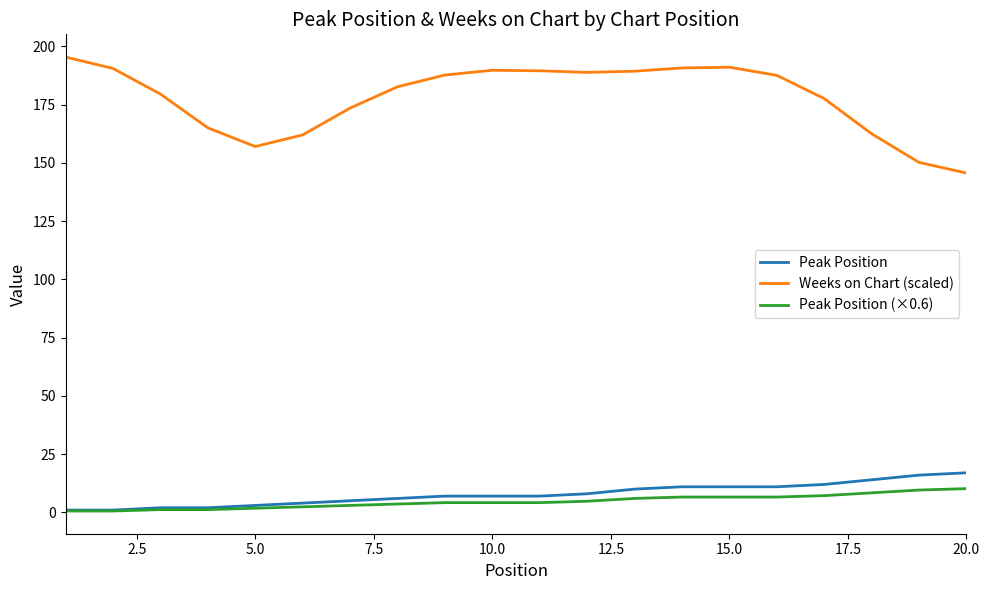

True or false: Peak Position (×0.6) and Weeks on Chart (scaled) intersect in this chart.

False